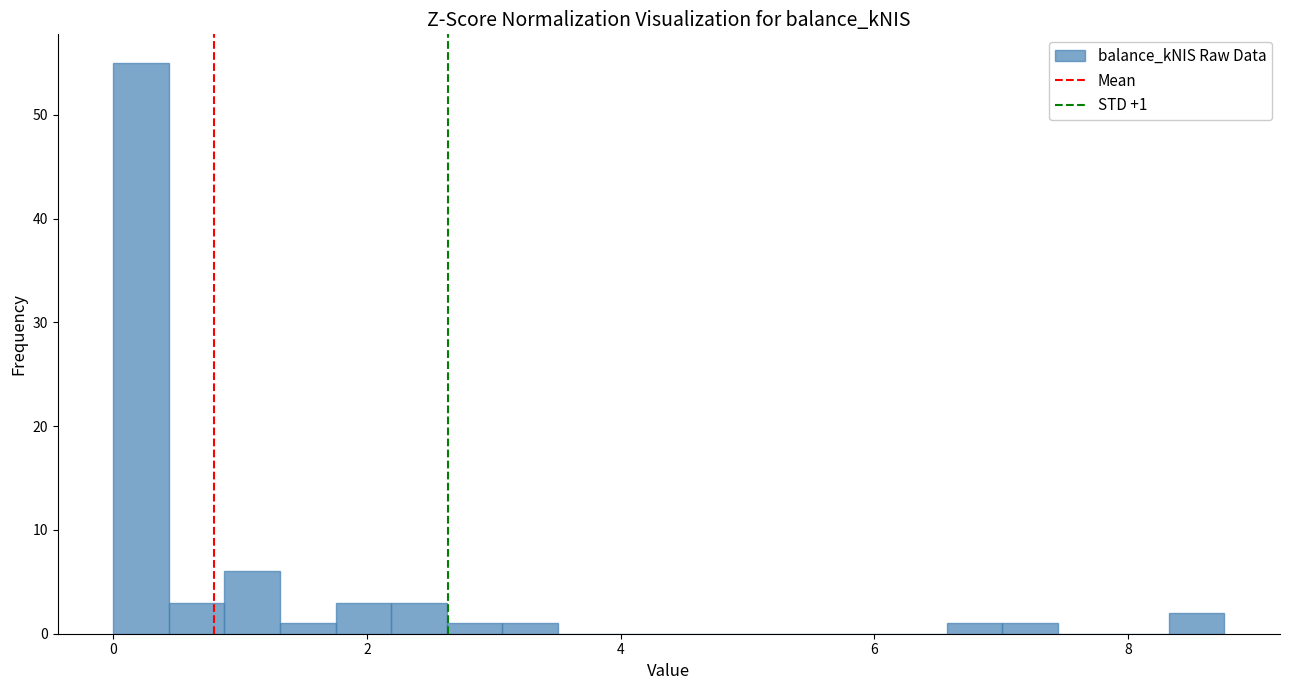

Read against the x-axis, roughly where is the centre of the tallest bar?

0.2